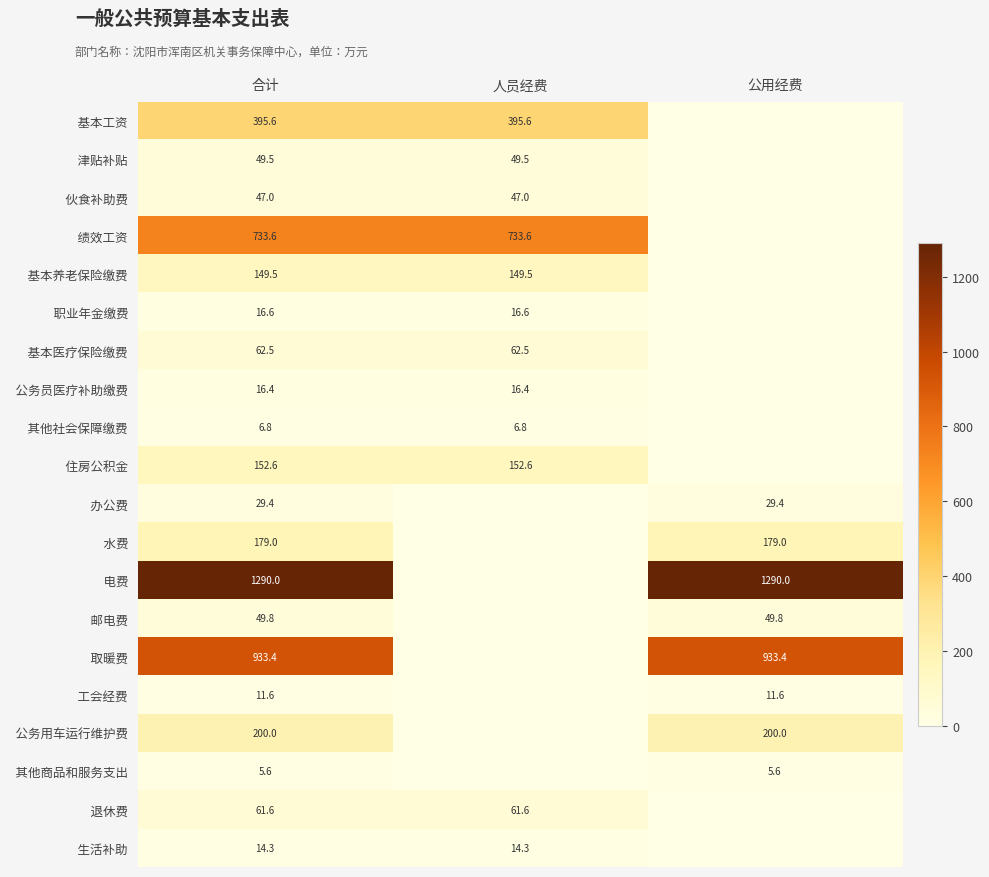

Count the number of data series in this chart.

20